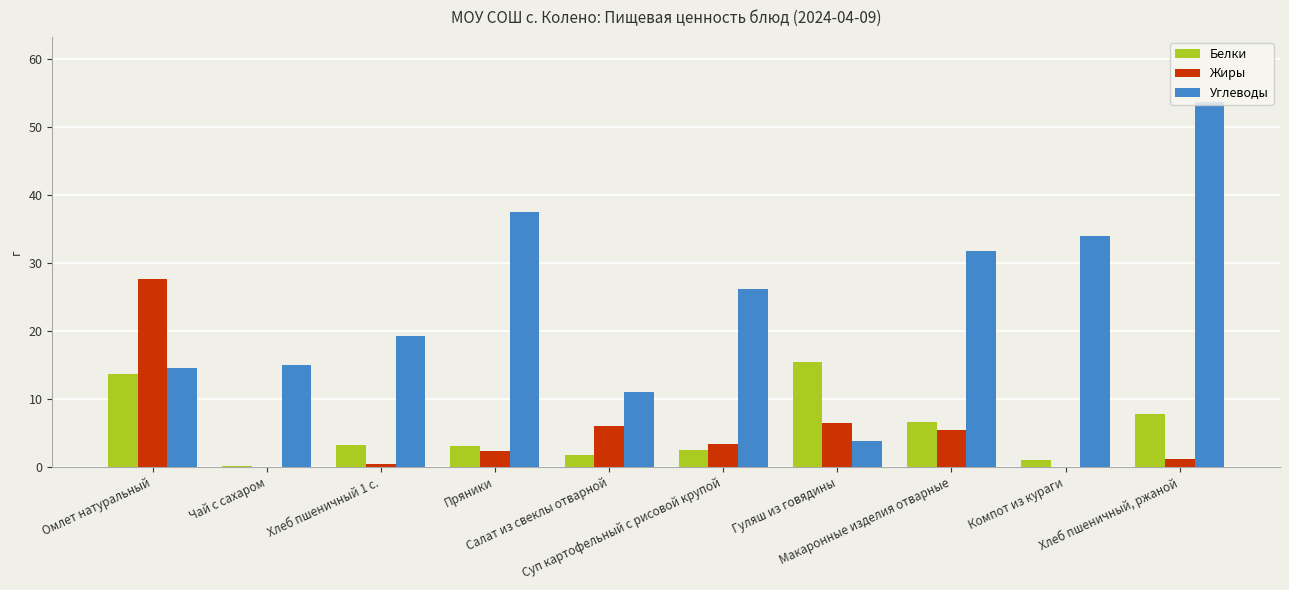

The Углеводы series shows 37.5 at Пряники. True or false?

True